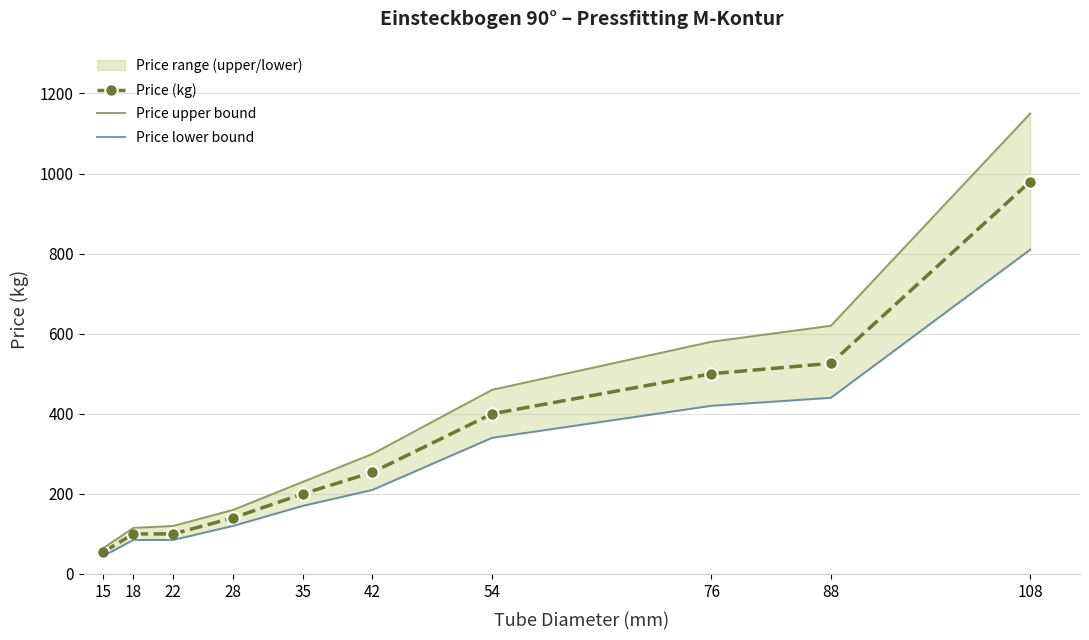

How many values in the Price (kg) series are below 254?

5